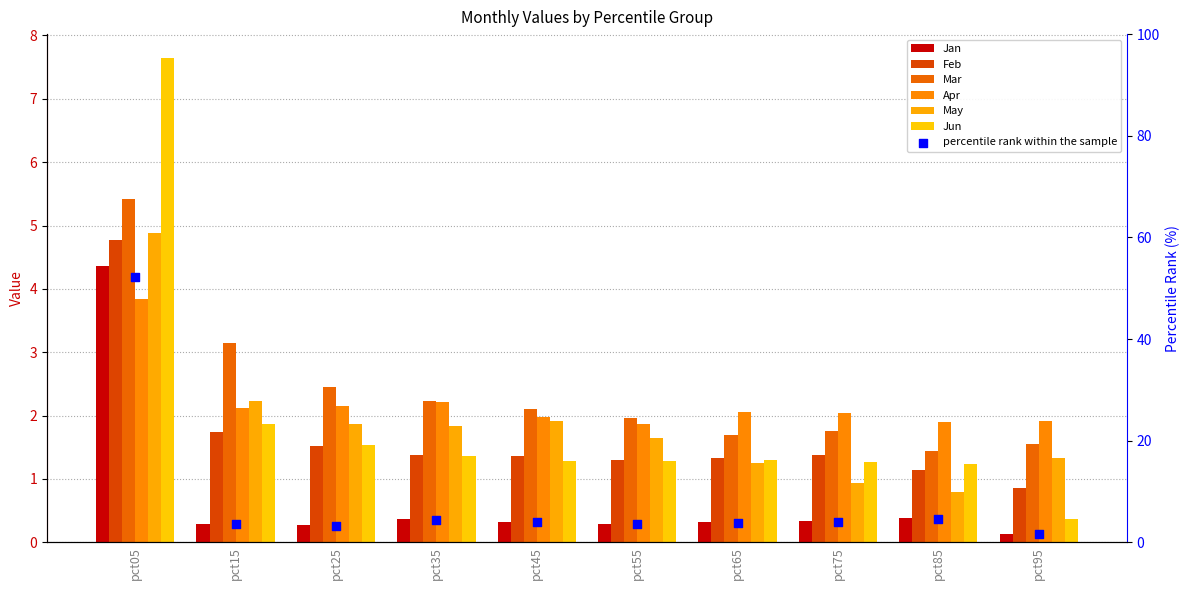

Which series has the largest total across all categories?

Jan